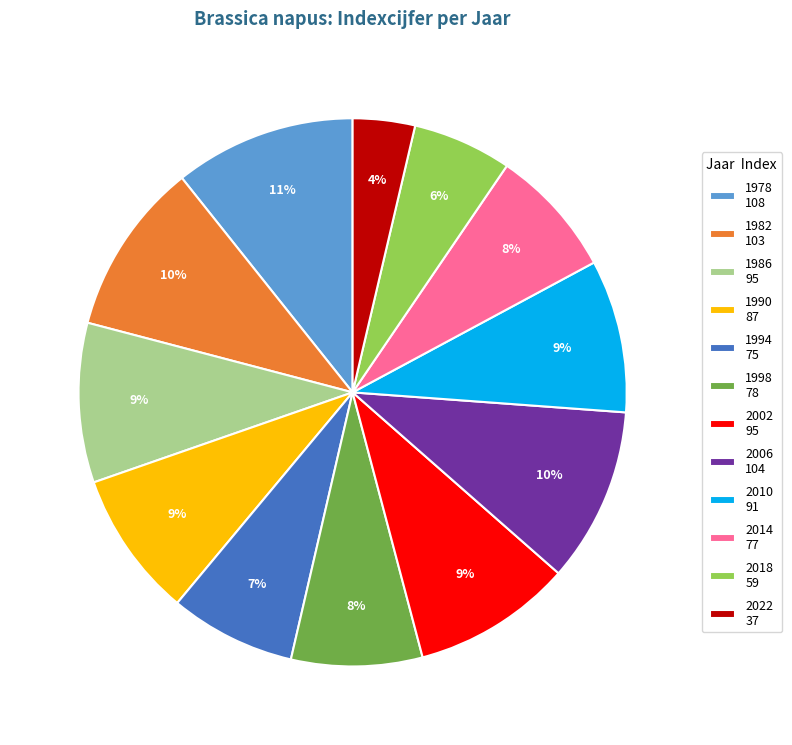

Approximately how many times larger is the value at 1998 78 compared to 2018 59?

1.3